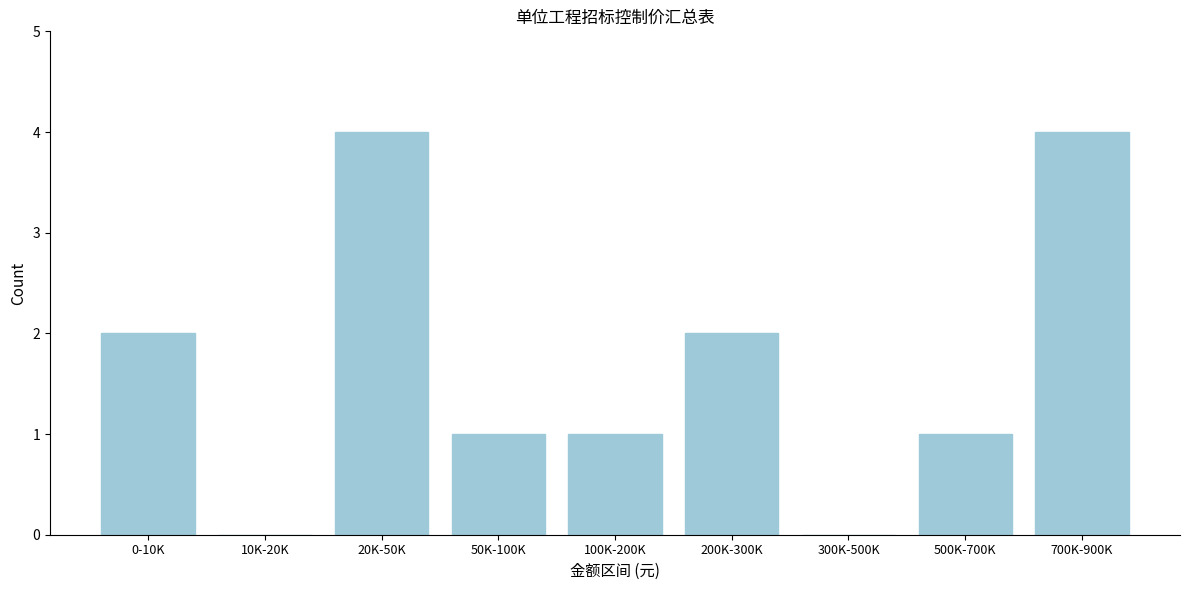

Reading left to right, what are all the values shown in this chart?

0-10K=2	10K-20K=0	20K-50K=4	50K-100K=1	100K-200K=1	200K-300K=2	300K-500K=0	500K-700K=1	700K-900K=4